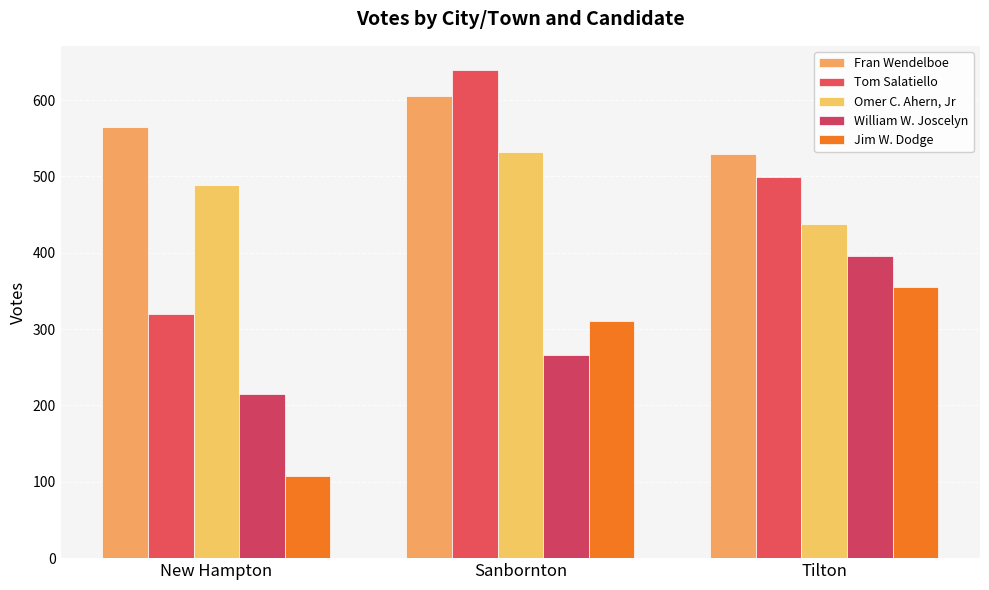

Reading left to right, what are all the values shown in this chart?

Fran Wendelboe: New Hampton=564	Sanbornton=605	Tilton=529
Tom Salatiello: New Hampton=320	Sanbornton=639	Tilton=499
Omer C. Ahern, Jr: New Hampton=489	Sanbornton=532	Tilton=437
William W. Joscelyn: New Hampton=215	Sanbornton=266	Tilton=396
Jim W. Dodge: New Hampton=108	Sanbornton=311	Tilton=355